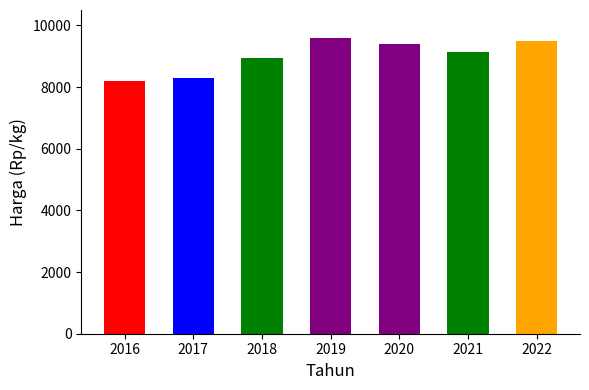

Reading left to right, transcribe all the data shown in this chart.

2016=8200	2017=8300	2018=8950	2019=9600	2020=9400	2021=9150	2022=9500